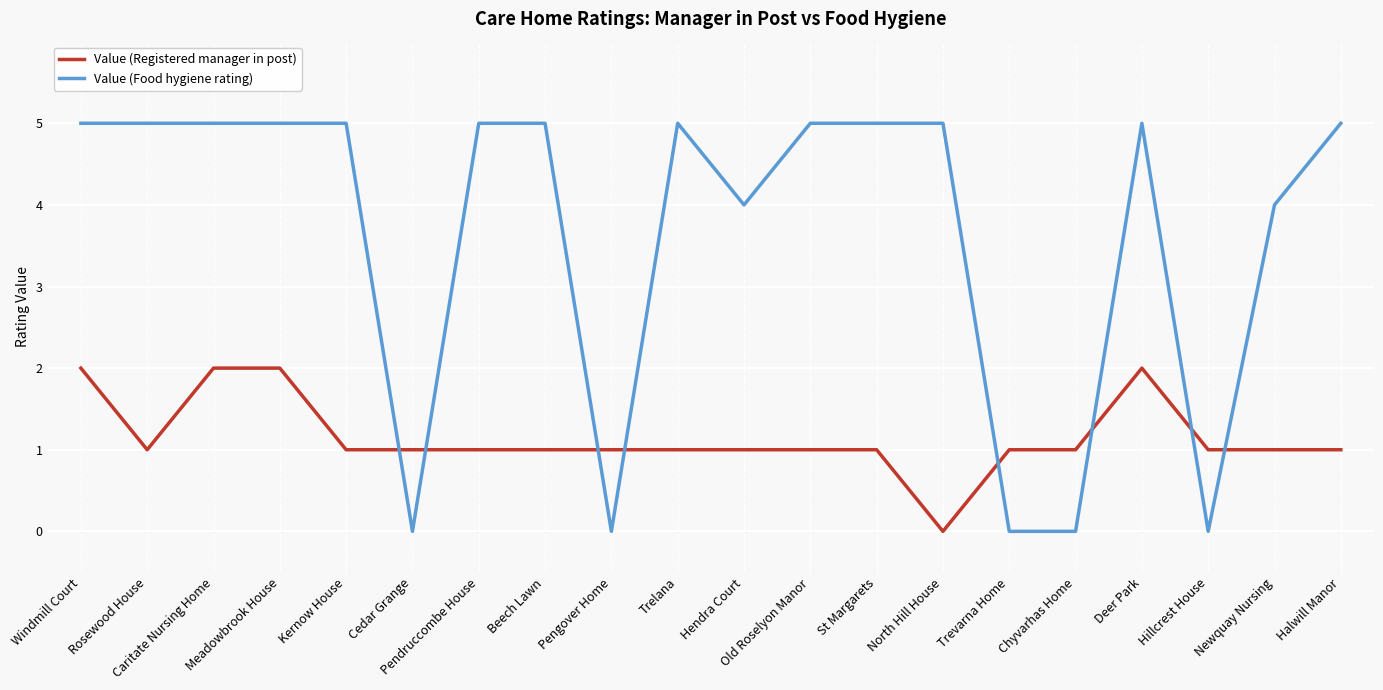

List the series in order of their peak value, highest first.

Value (Food hygiene rating), Value (Registered manager in post)